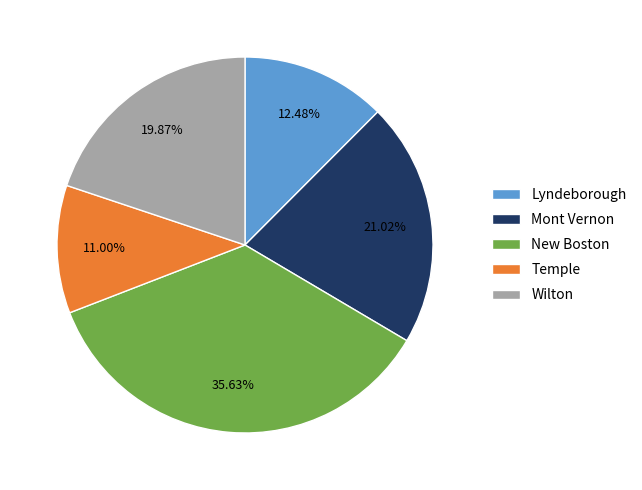

Is there a majority slice in this chart?

No